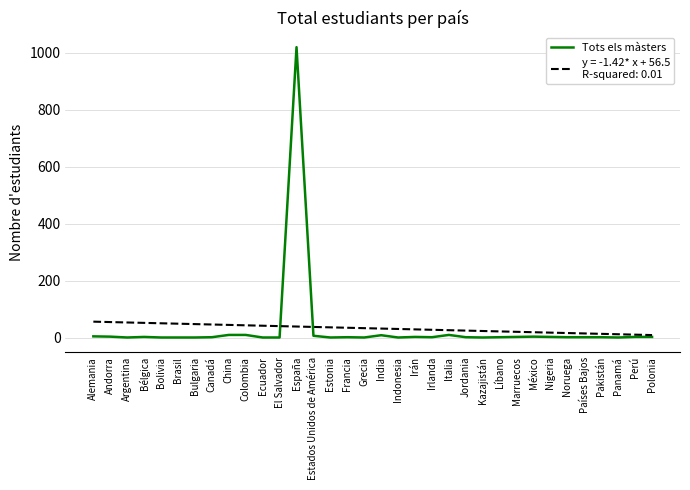

At which category is the sum across all series the highest?

España